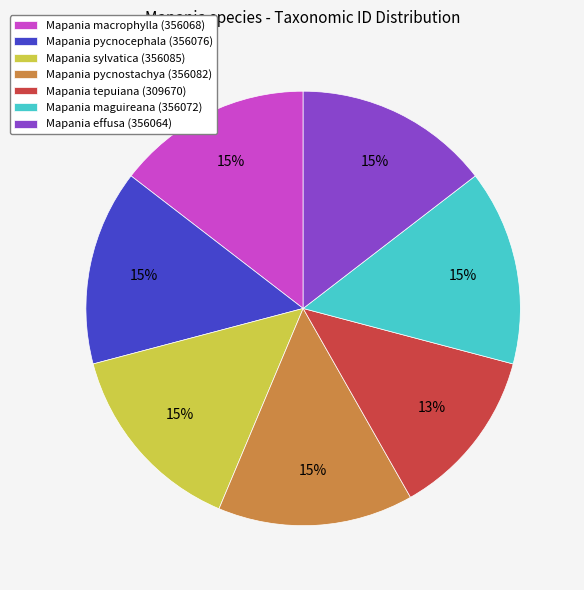

How many slices are in this pie chart?

7